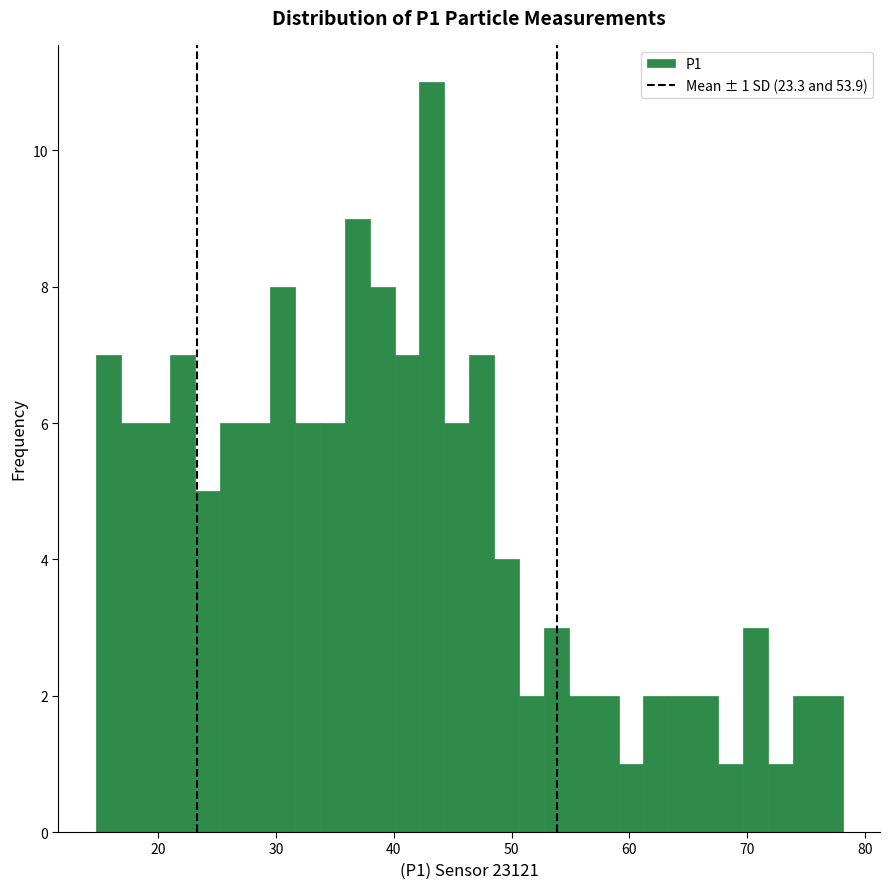

Read against the x-axis, roughly where is the centre of the tallest bar?

43